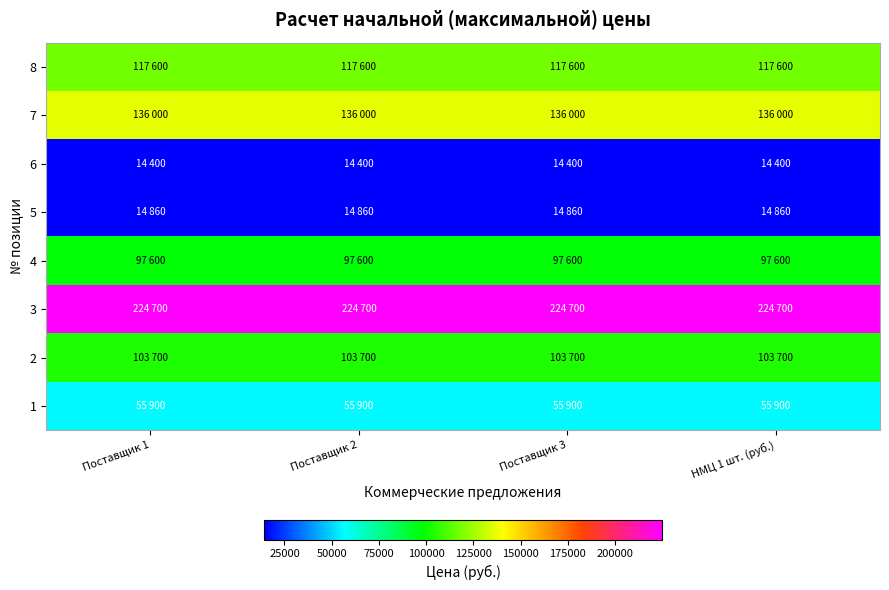

What is the smallest value displayed?

14400